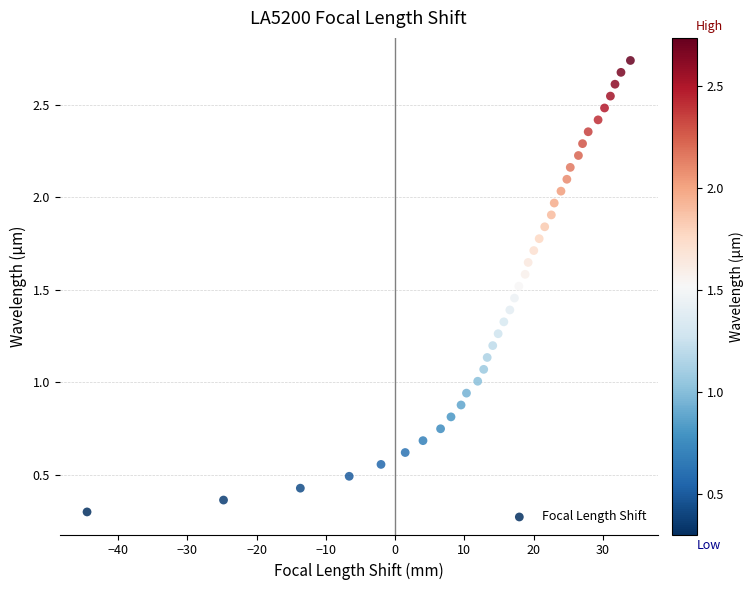

What is the range of X values (max minus min)?

78.5